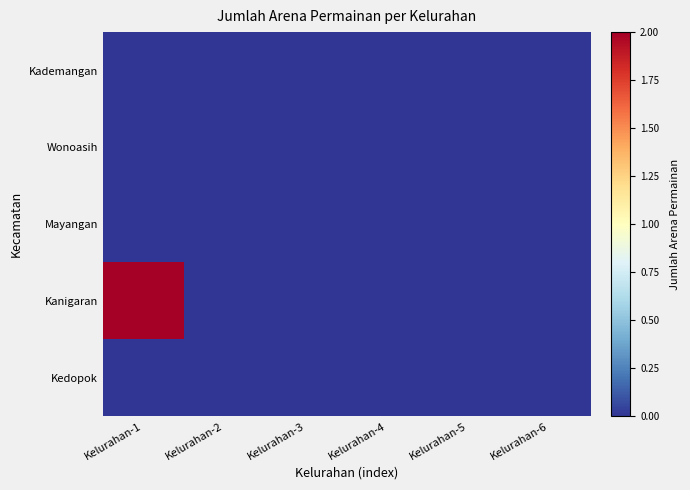

Reading left to right, list all the values displayed in this chart.

Kademangan: Kelurahan-1=0	Kelurahan-2=0	Kelurahan-3=0	Kelurahan-4=0	Kelurahan-5=0	Kelurahan-6=0
Wonoasih: Kelurahan-1=0	Kelurahan-2=0	Kelurahan-3=0	Kelurahan-4=0	Kelurahan-5=0	Kelurahan-6=0
Mayangan: Kelurahan-1=0	Kelurahan-2=0	Kelurahan-3=0	Kelurahan-4=0	Kelurahan-5=0	Kelurahan-6=0
Kanigaran: Kelurahan-1=2	Kelurahan-2=0	Kelurahan-3=0	Kelurahan-4=0	Kelurahan-5=0	Kelurahan-6=0
Kedopok: Kelurahan-1=0	Kelurahan-2=0	Kelurahan-3=0	Kelurahan-4=0	Kelurahan-5=0	Kelurahan-6=0